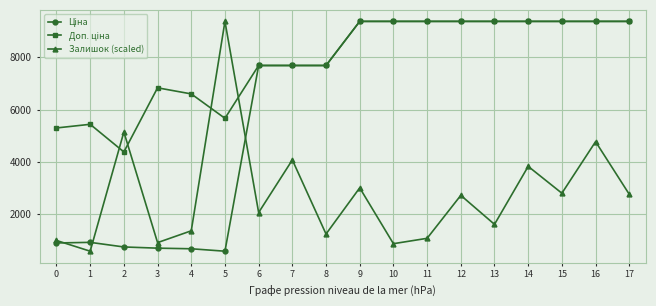

What is the difference between the highest and lowest values at 14?

5559.7